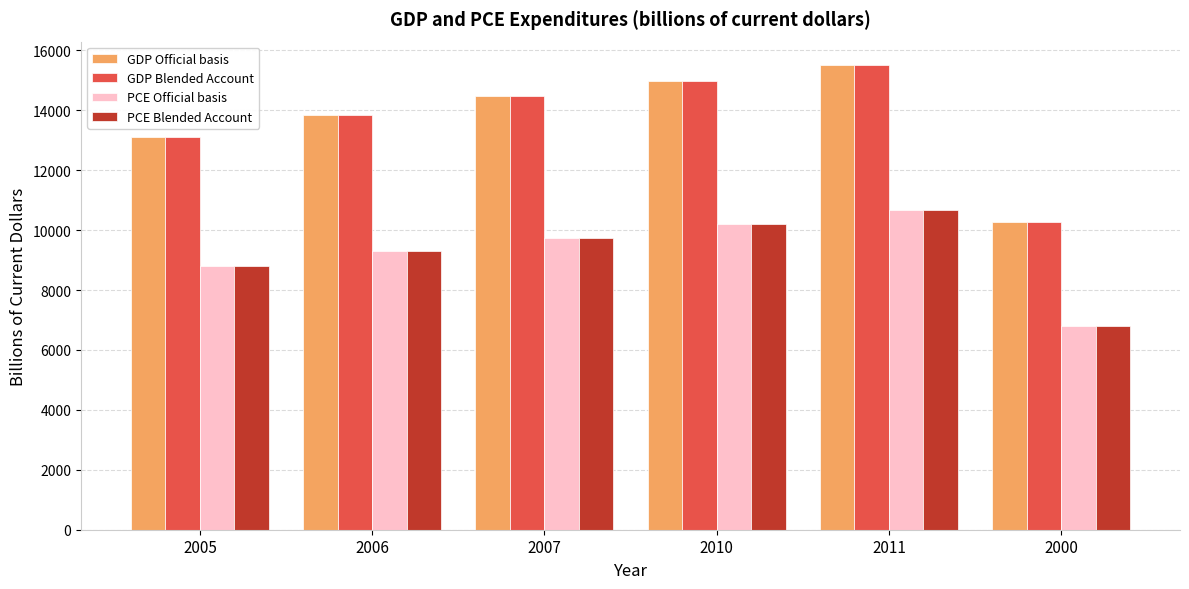

What is the maximum value shown in the chart?

15517.9